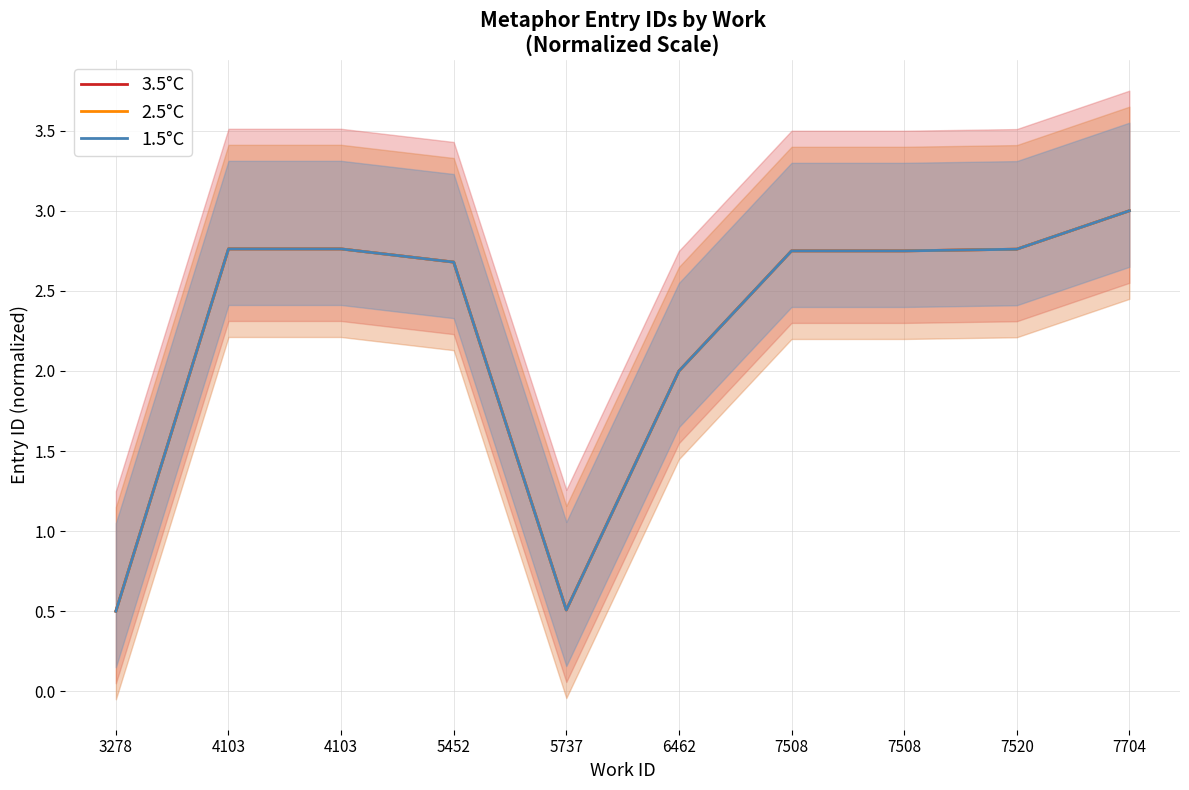

How many data points in 3.5°C are less than 2?

3